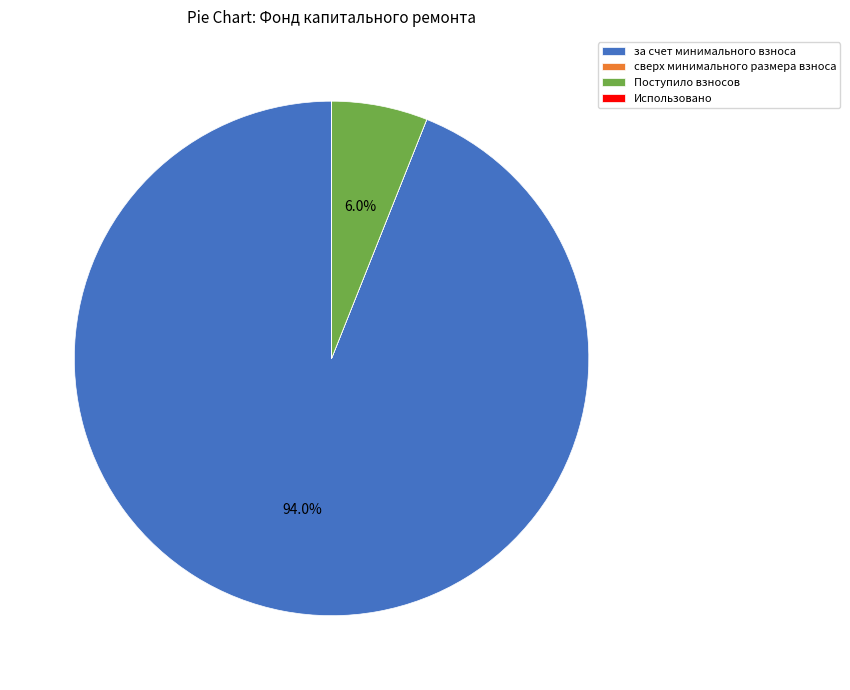

Which category has the biggest portion of the pie?

за счет минимального взноса